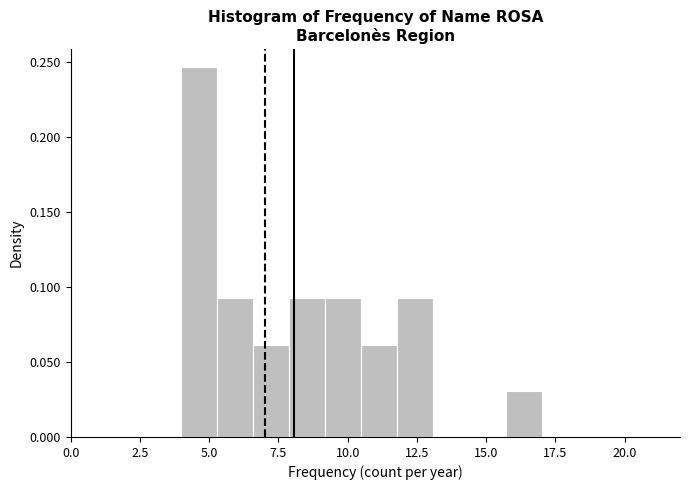

Read against the x-axis, roughly where is the centre of the tallest bar?

4.5